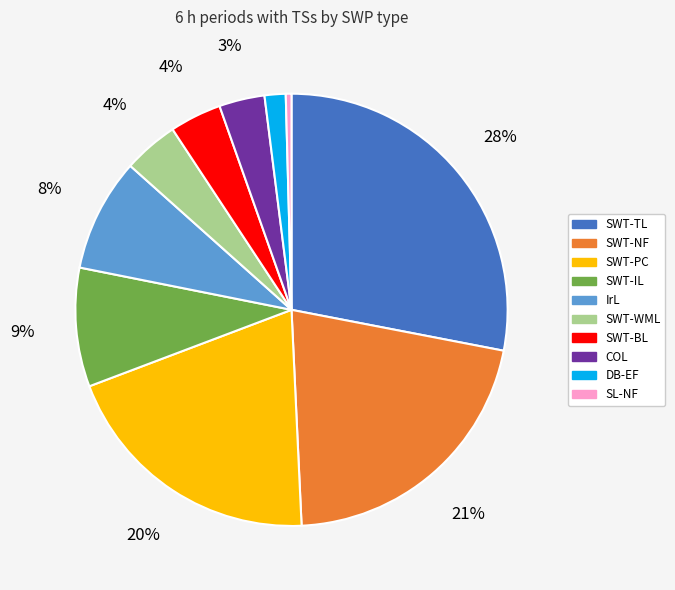

What is the largest slice in the pie chart?

SWT-TL